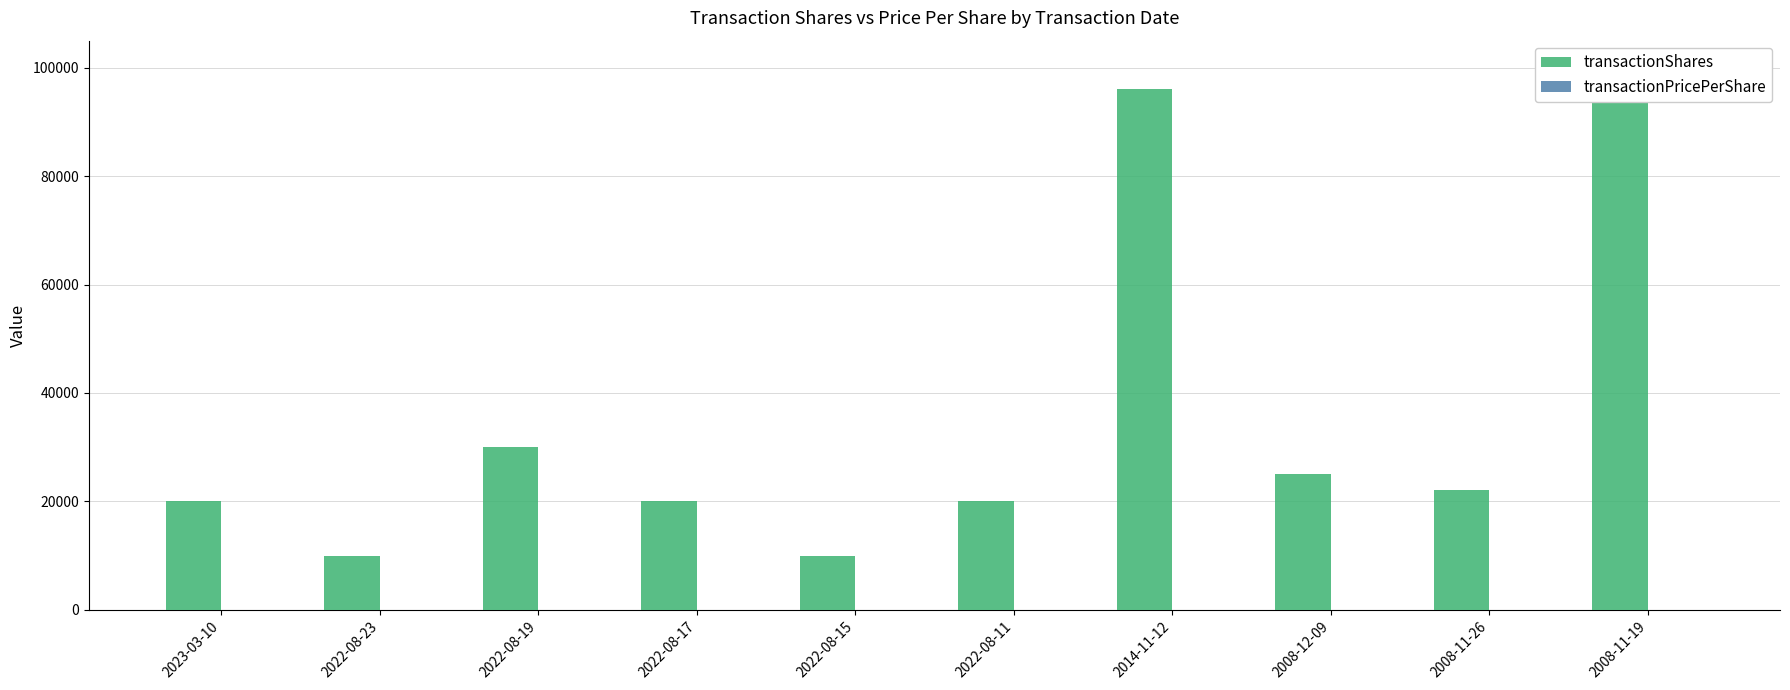

At which label does transactionShares reach its peak?

2008-11-19